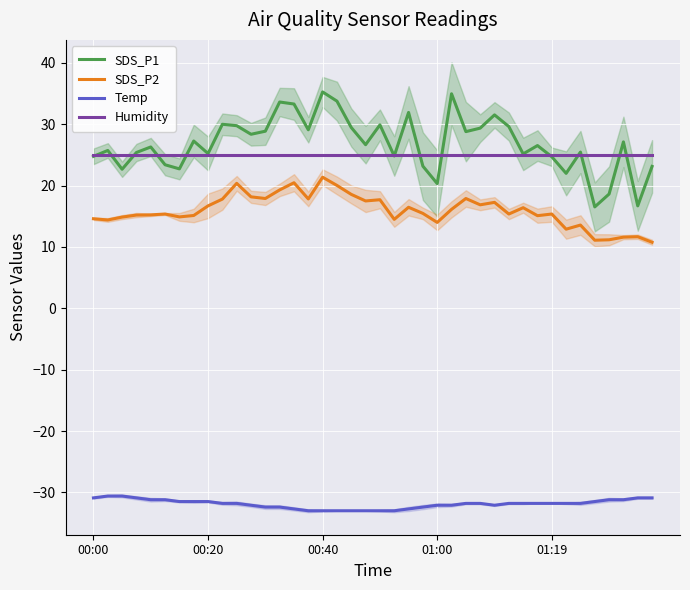

What is the highest value of the Humidity series?

24.9